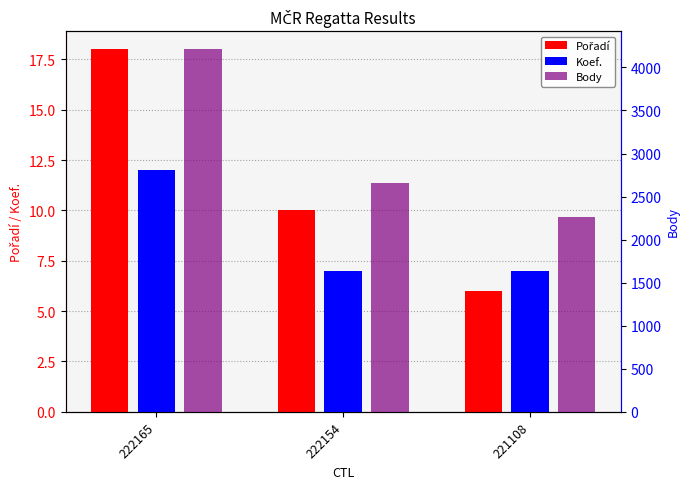

What is the highest value of the Koef. series?

12